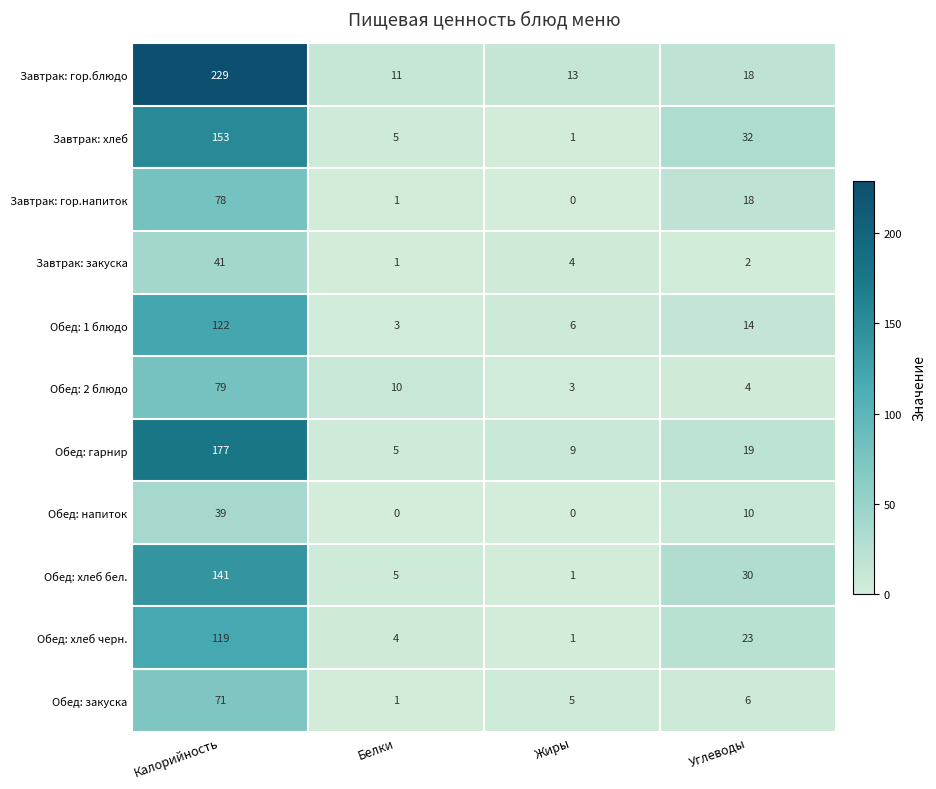

Rank the series by their maximum value, from highest to lowest.

Завтрак: гор.блюдо, Обед: гарнир, Завтрак: хлеб, Обед: хлеб бел., Обед: 1 блюдо, Обед: хлеб черн., Обед: 2 блюдо, Завтрак: гор.напиток, Обед: закуска, Завтрак: закуска, Обед: напиток